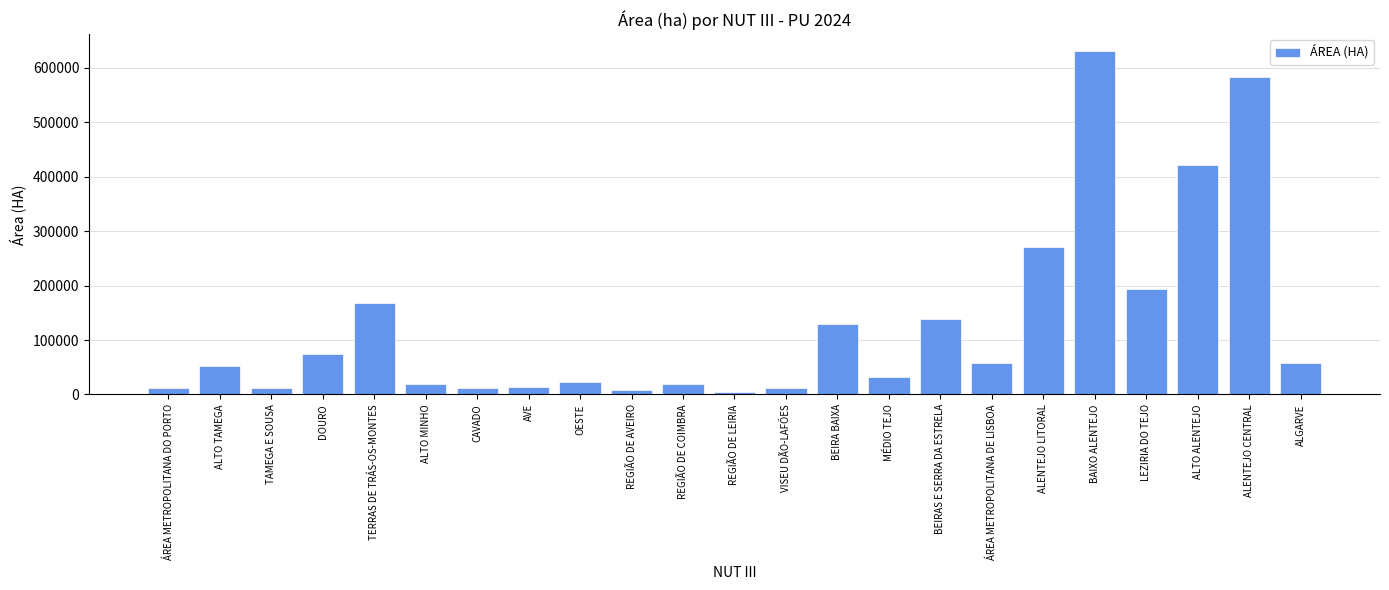

The chart shows a value of 729720.7 at ALTO ALENTEJO. True or false?

False